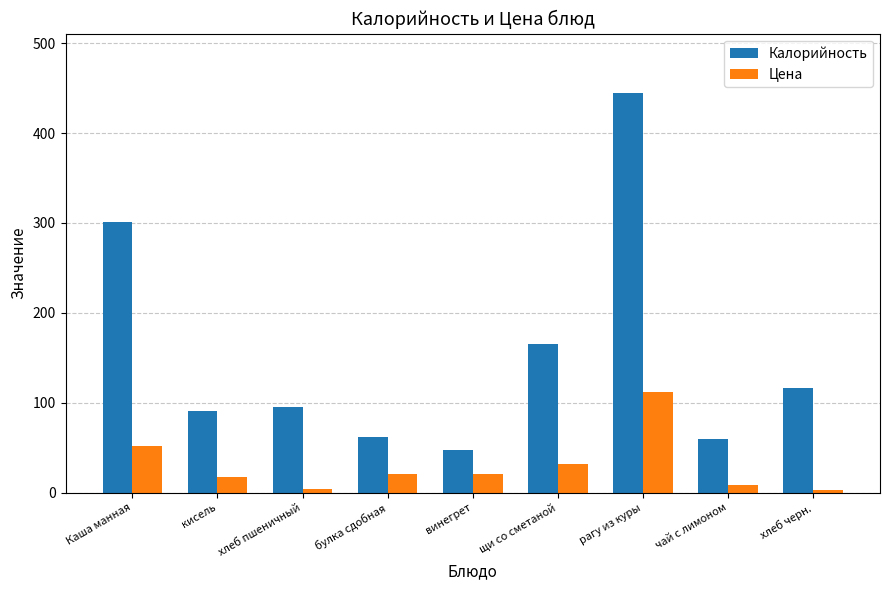

Is the value of Калорийность at Каша манная greater than the value of Цена at рагу из куры?

Yes